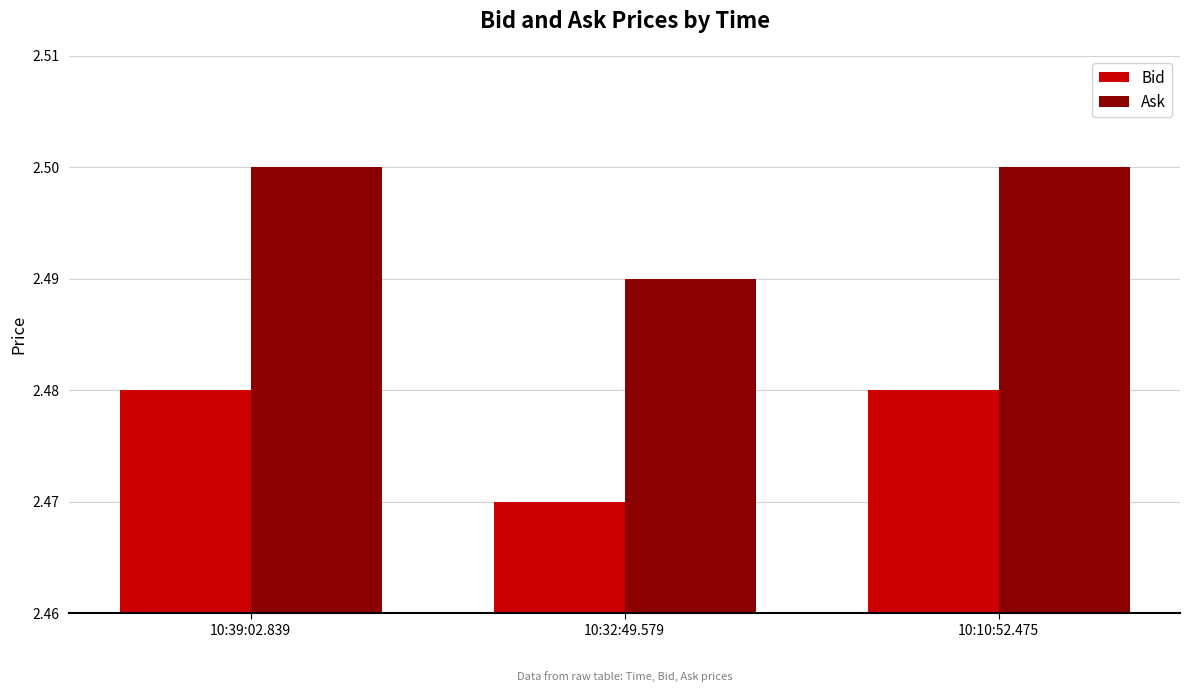

What are all the series names shown in the legend?

Bid, Ask